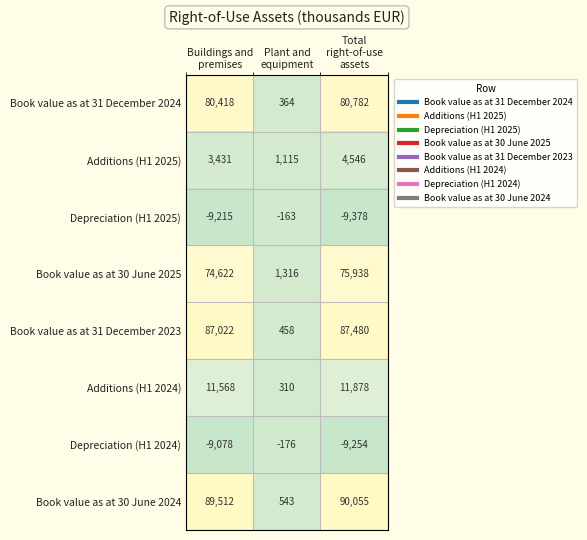

Which series has the widest spread of values?

Book value as at 30 June 2024